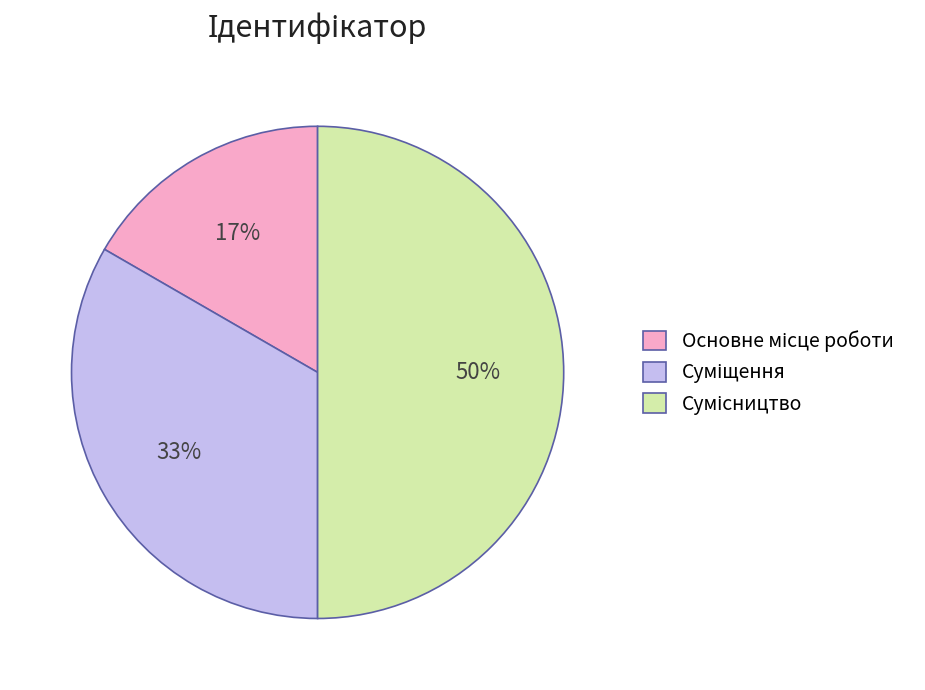

To the nearest percent, what is the average slice percentage?

33%